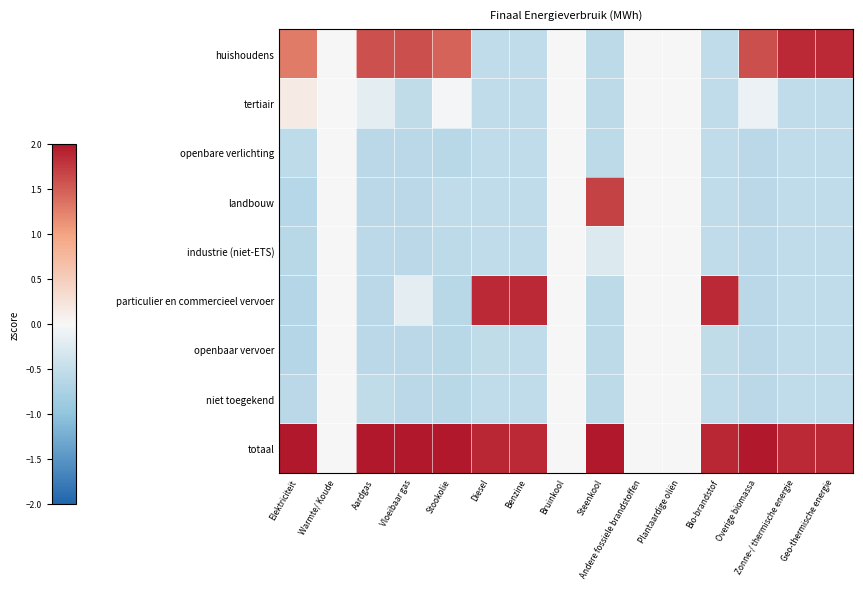

At how many categories does at least one series exceed 0?

11